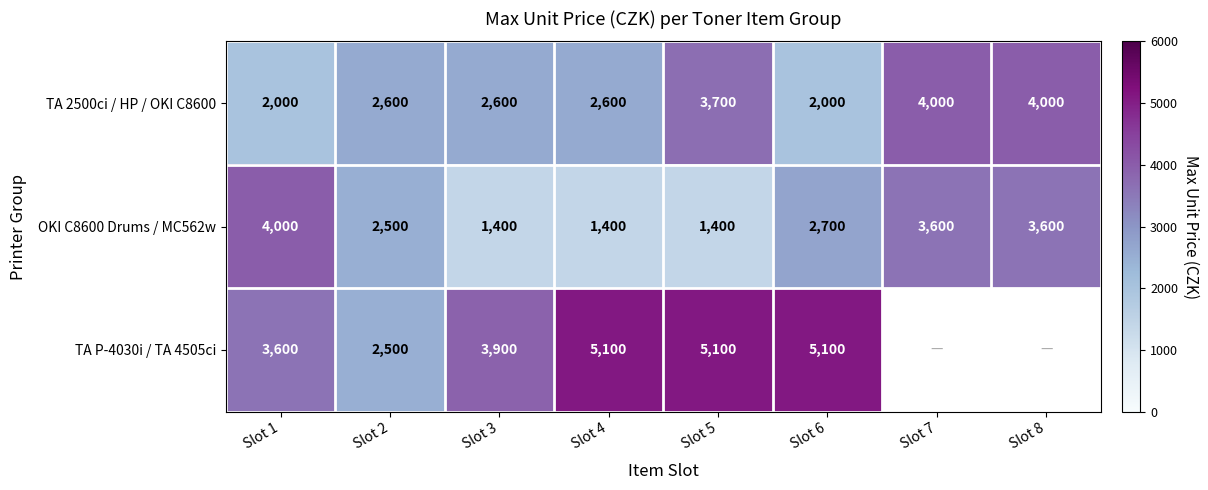

What is the difference between the TA P-4030i / TA 4505ci values at Slot 5 and Slot 2?

2600